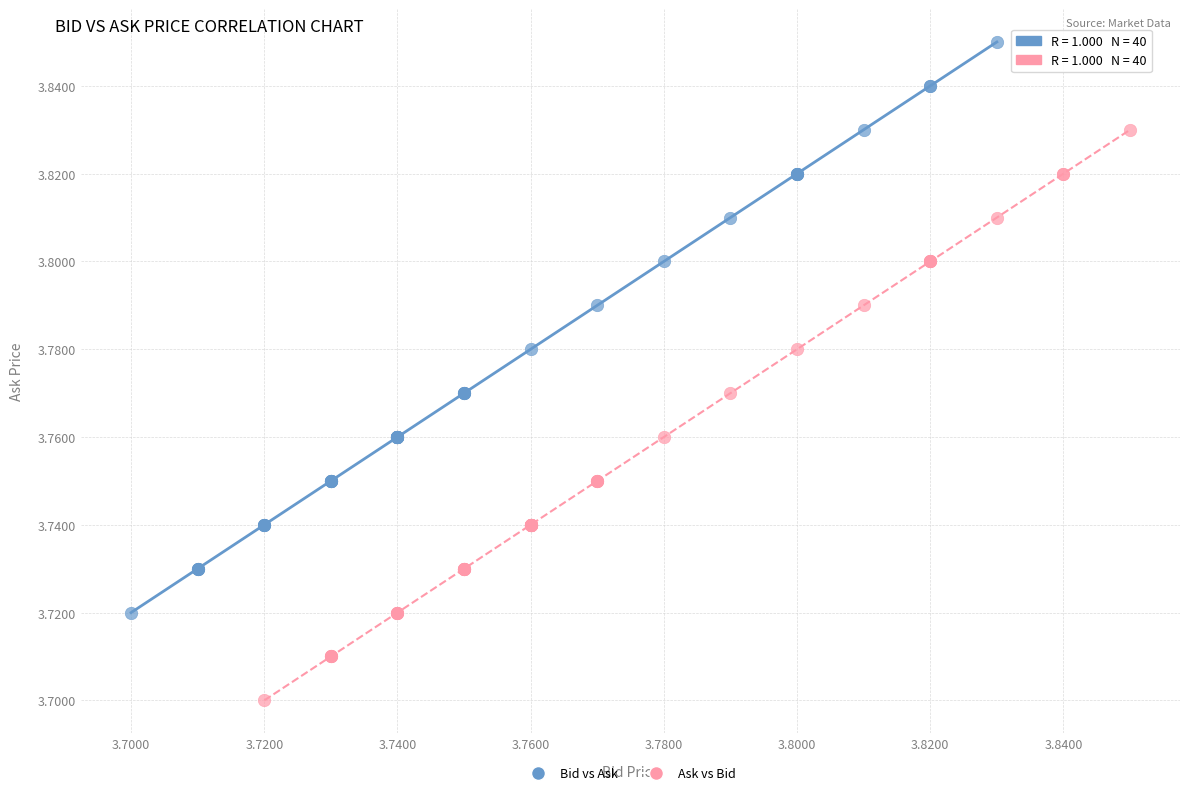

Which series contains the highest Y value?

Bid vs Ask